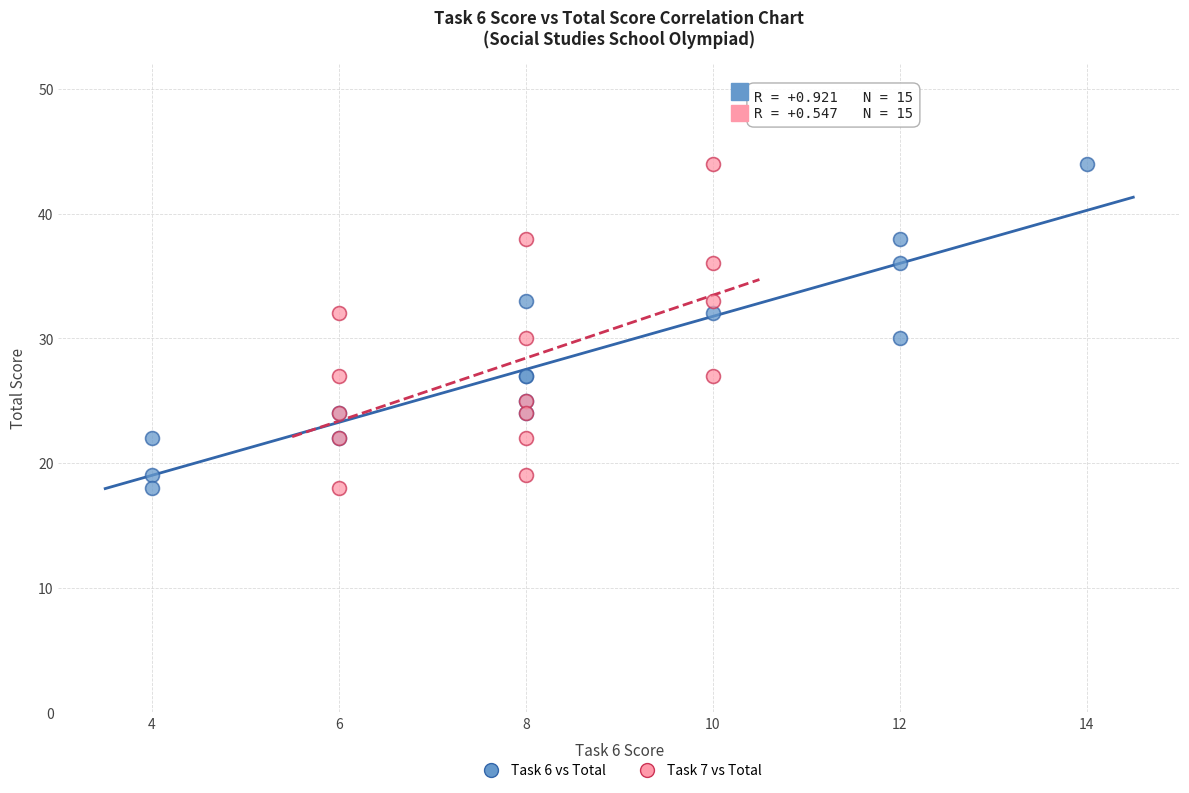

What are all the series names shown in the legend?

Task 6 vs Total, Task 7 vs Total